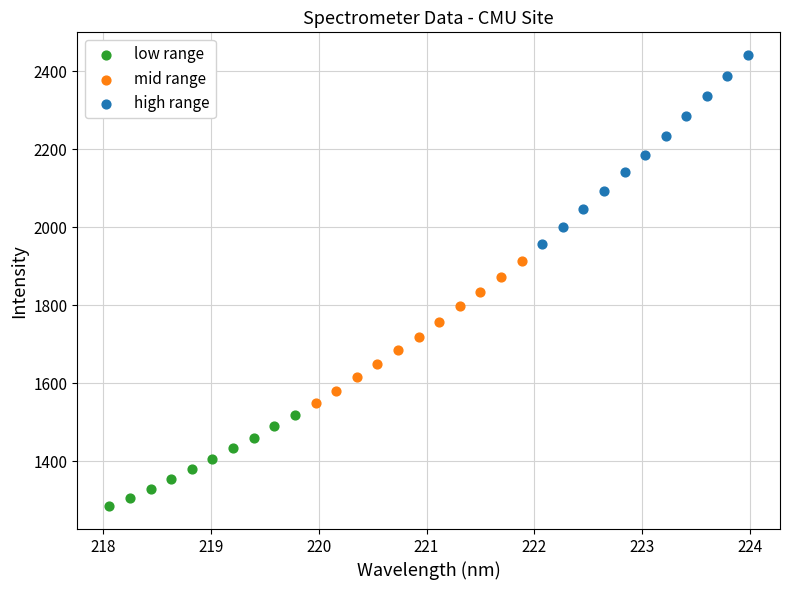

Which series has the largest Y range (max minus min)?

high range